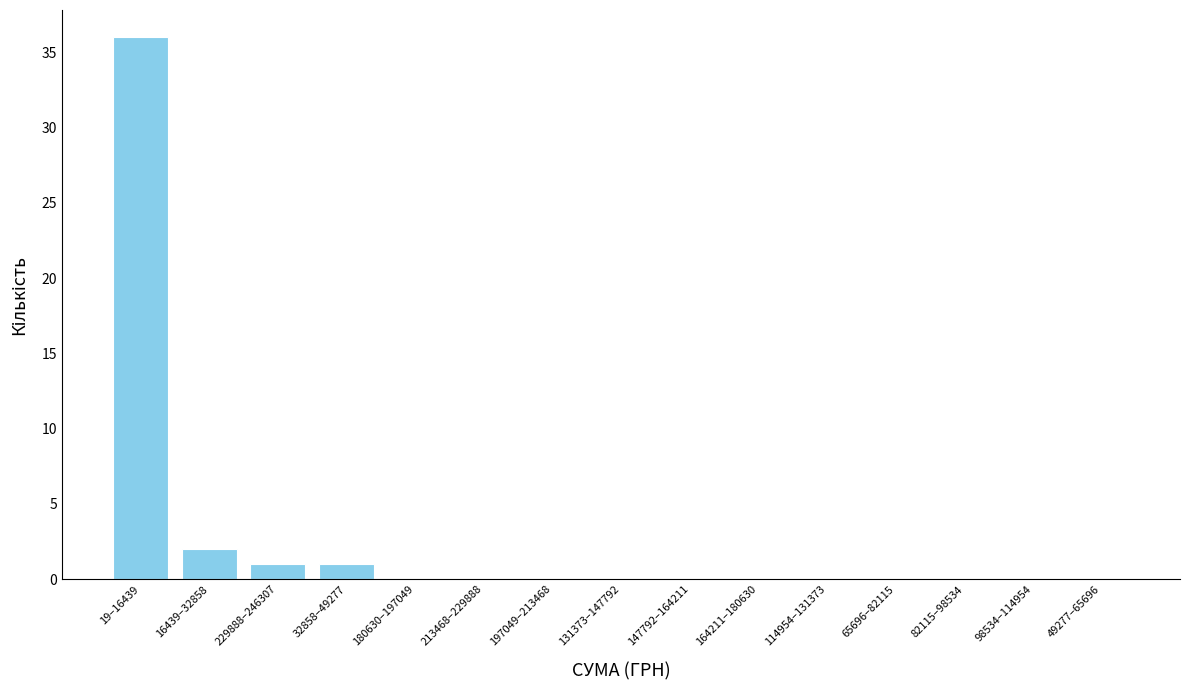

Reading left to right, list all the values displayed in this chart.

19–16439=36	16439–32858=2	229888–246307=1	32858–49277=1	180630–197049=0	213468–229888=0	197049–213468=0	131373–147792=0	147792–164211=0	164211–180630=0	114954–131373=0	65696–82115=0	82115–98534=0	98534–114954=0	49277–65696=0